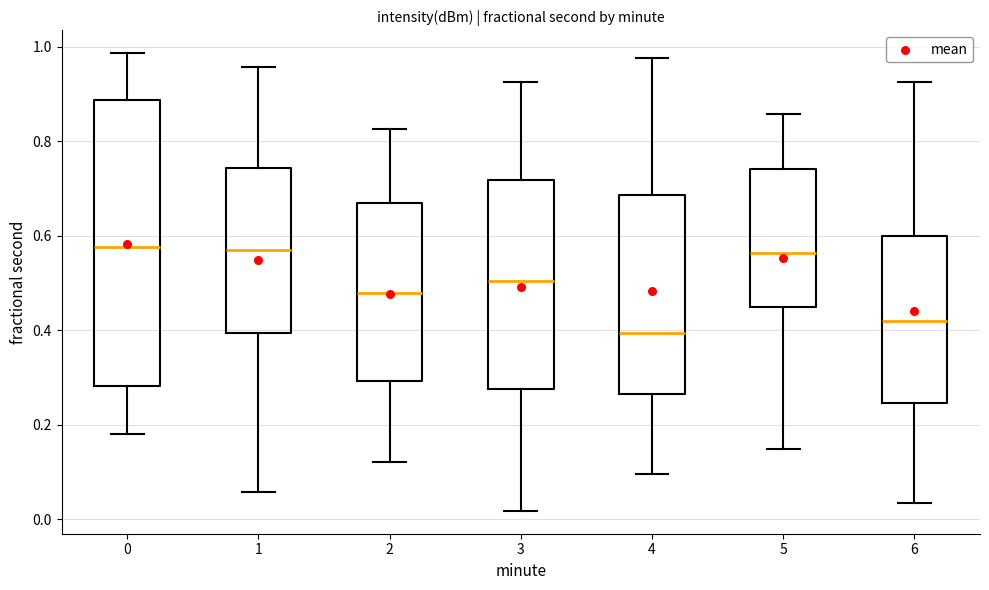

Which box is the tallest, from its lower edge to its upper edge?

0